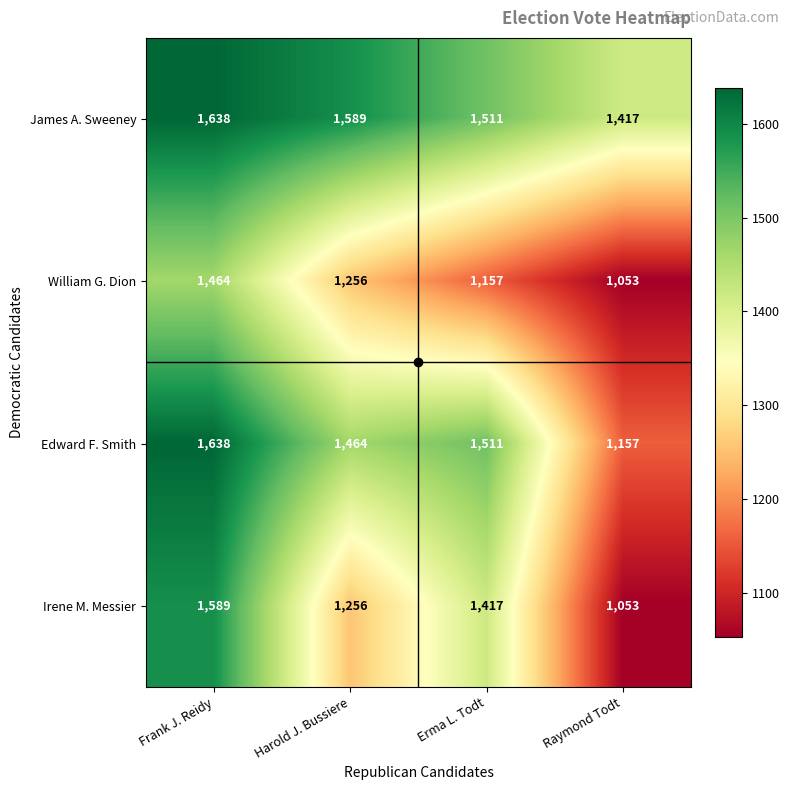

List the series in order of their overall mean, lowest first.

William G. Dion, Irene M. Messier, Edward F. Smith, James A. Sweeney